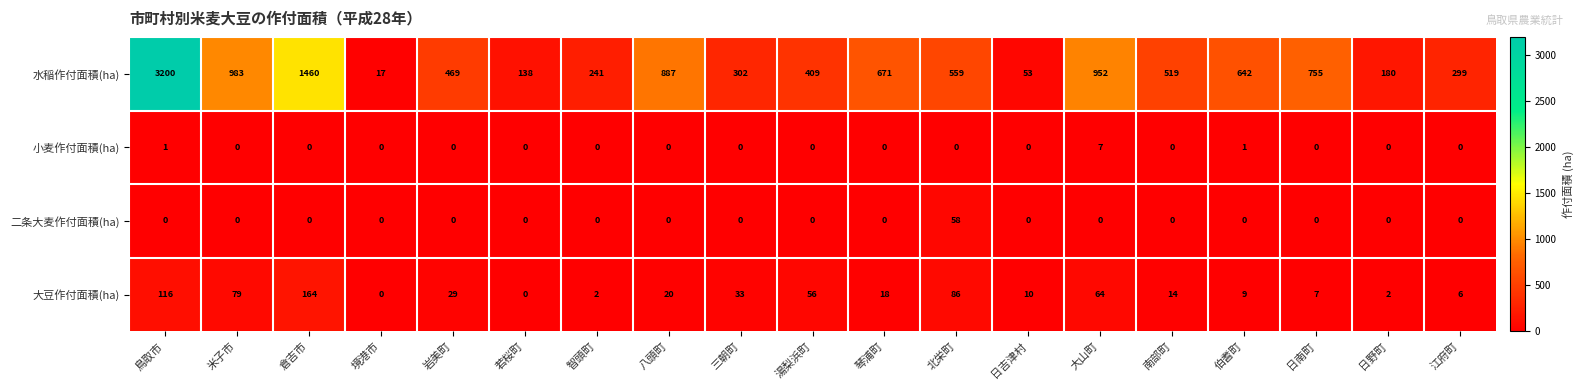

What is the difference between the highest and lowest values at 境港市?

17